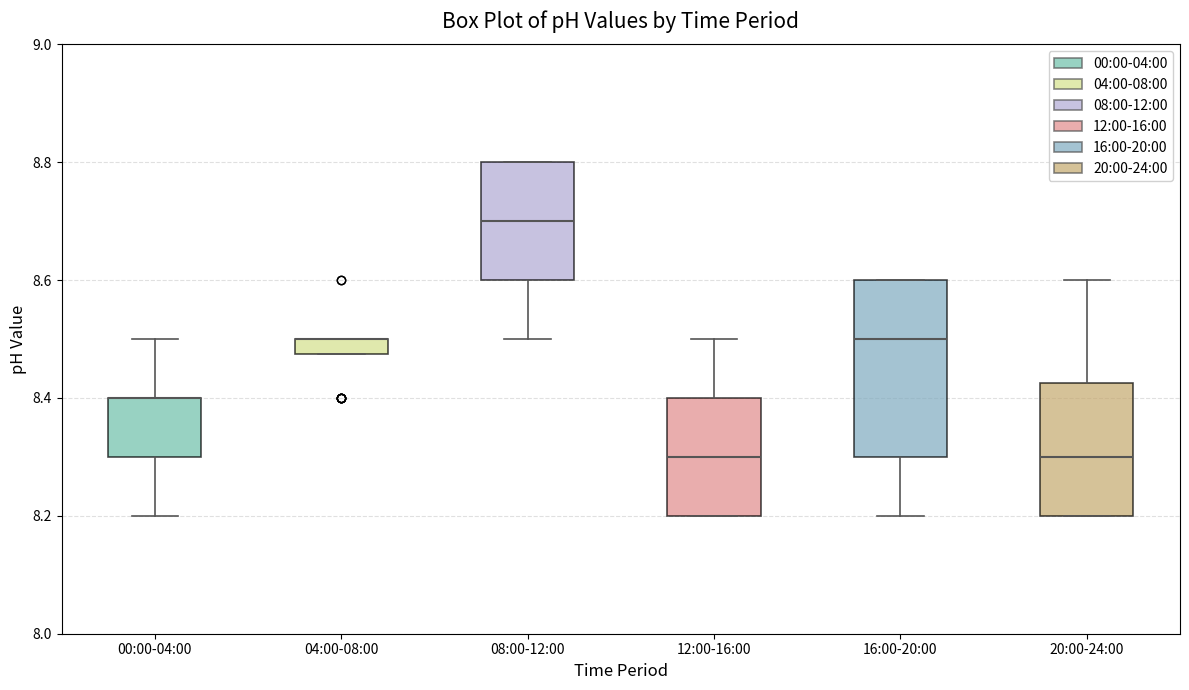

Where does the median line of the box for 20:00-24:00 sit on the y-axis? The values are not printed on the chart, so give them approximately, as read against the axis.

8.30